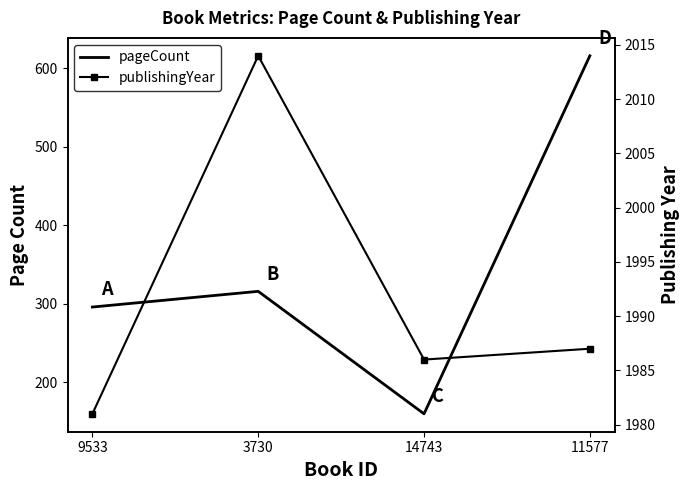

Is it true that pageCount equals 984 at 11577?

False